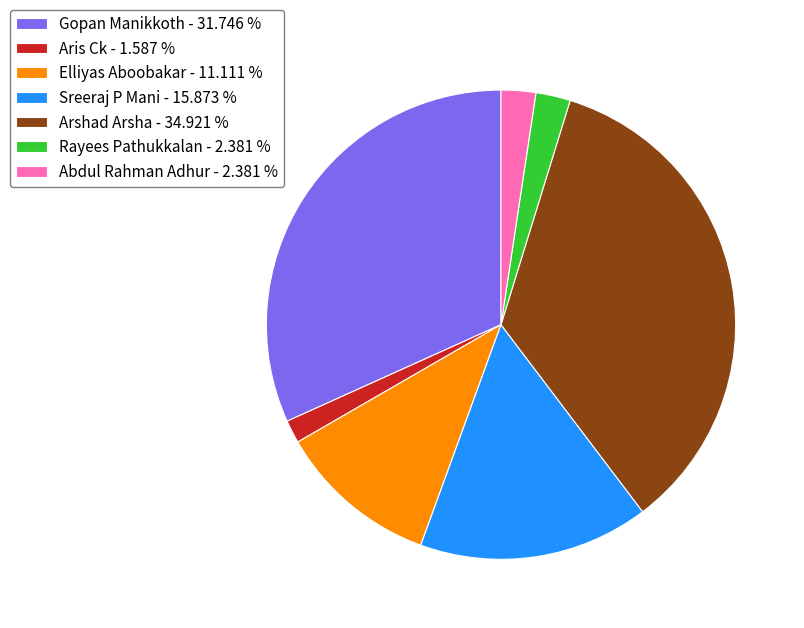

What is the ratio of the value at Sreeraj P Mani to the value at Abdul Rahman Adhur?

6.7